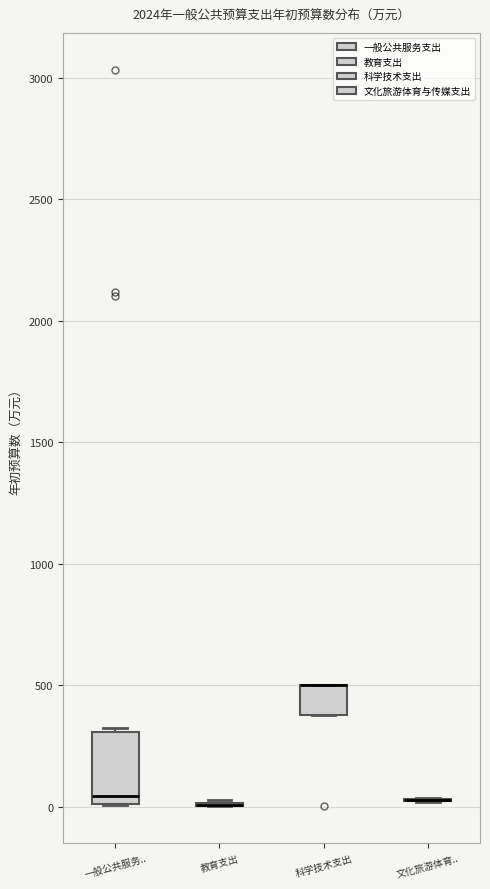

Reading left to right, read every box against the y-axis: the position of its median line, the range the box covers, and the ends of its whiskers. The values are not printed on the chart, so give them approximately, as read against the axis.

一般公共服务..: median 50, box 0 to 300, whiskers 0 to 350
教育支出: box collapsed to a line at 0, whiskers 0 to 50
科学技术支出: median 500 (drawn on the box's upper edge), box 400 to 500, whiskers 400 to 500
文化旅游体育..: box collapsed to a line at 50, whiskers 0 to 50